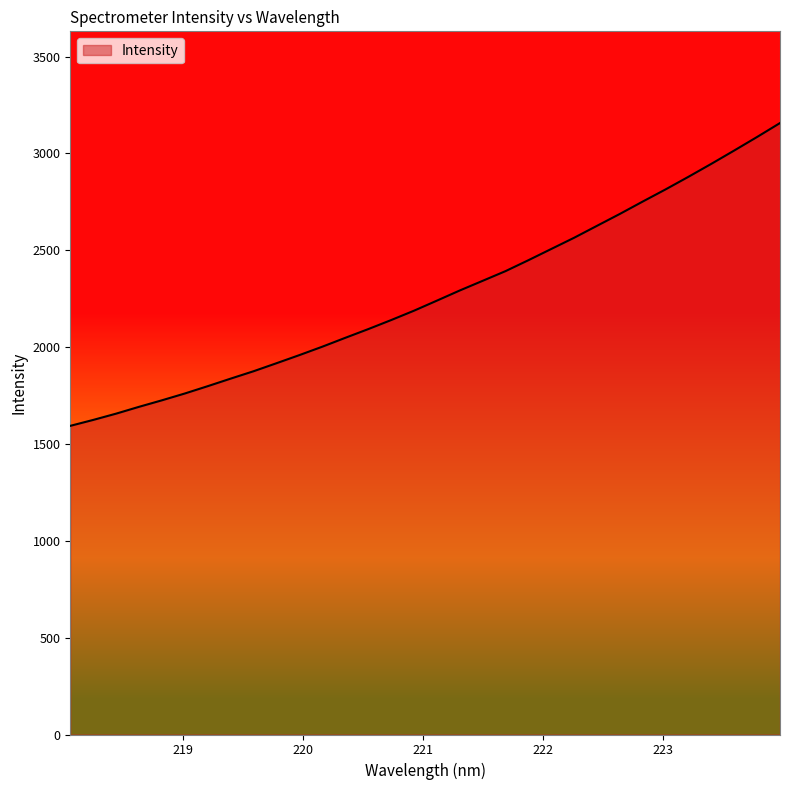

Reading left to right, what are all the values shown in this chart?

1593.5	1624.0	1656.5	1691.7	1725.4	1760.6	1798.4	1837.3	1875.5	1916.8	1958.7	2002.1	2047.8	2092.7	2139.3	2187.7	2239.7	2292.1	2342.0	2392.1	2448.5	2506.6	2564.5	2626.2	2687.7	2751.6	2814.4	2879.5	2946.3	3015.0	3084.9	3156.7